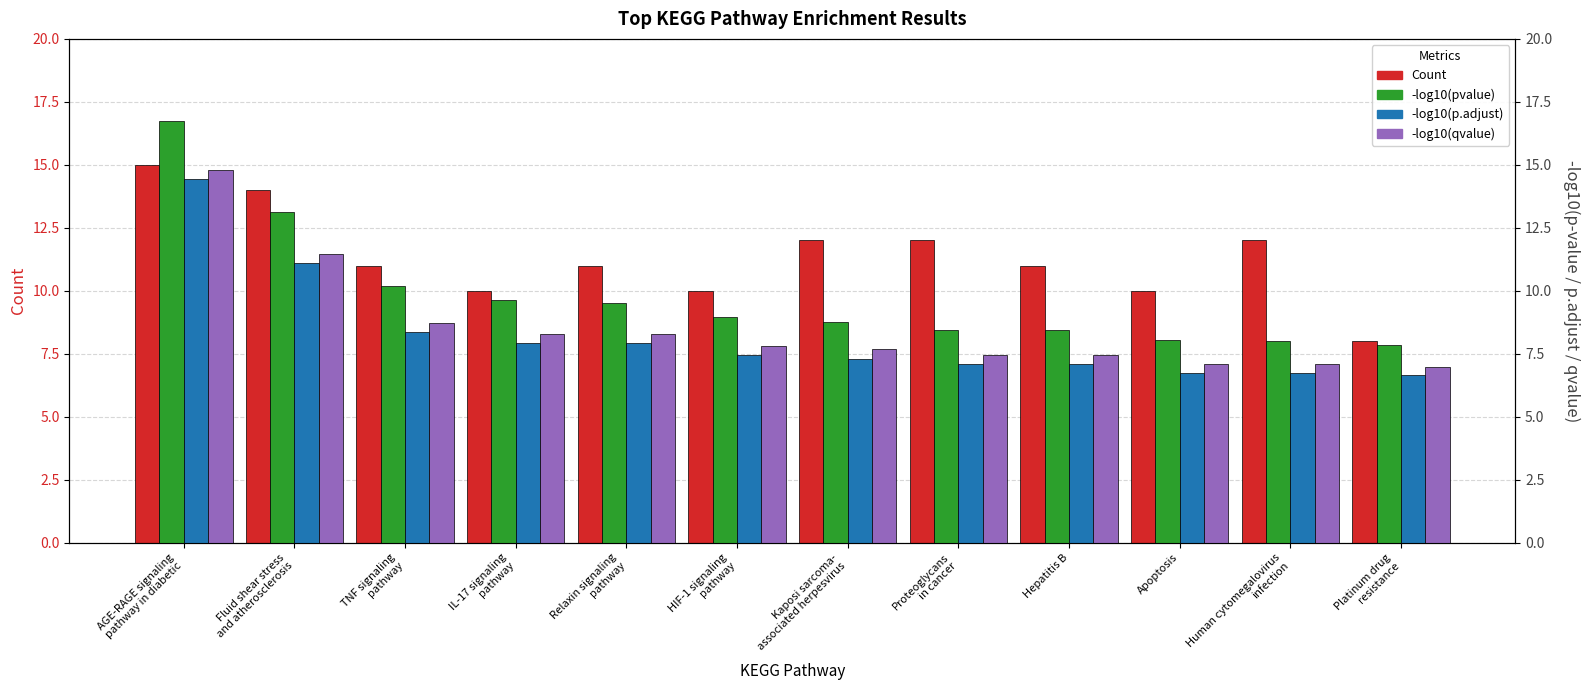

Which series has the largest total across all categories?

Count